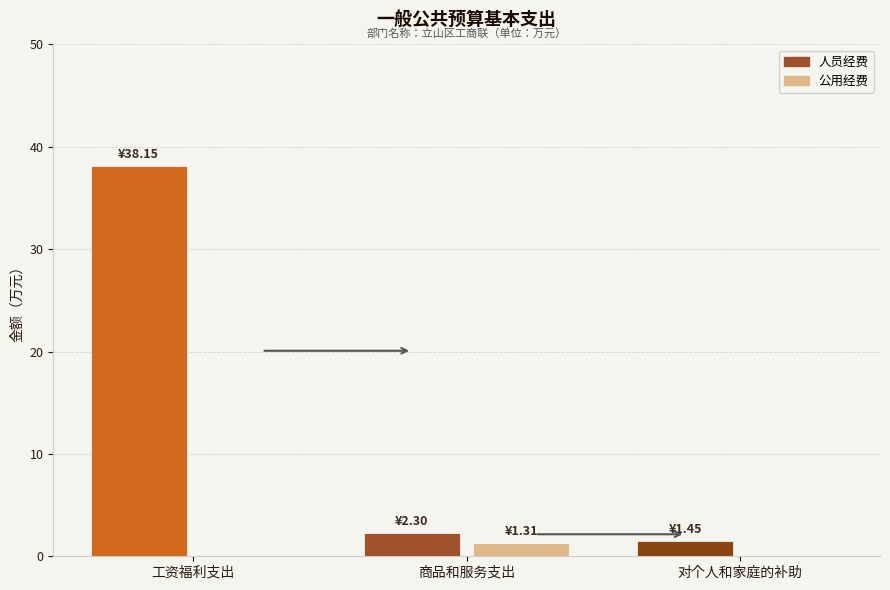

What is the maximum value for 公用经费?

1.3